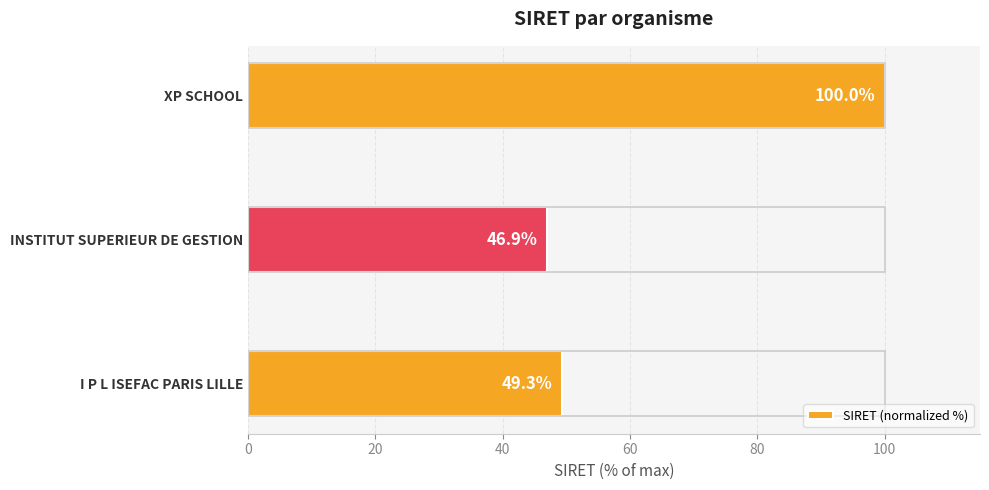

The chart shows a value of 46.9 at INSTITUT SUPERIEUR DE GESTION. True or false?

True